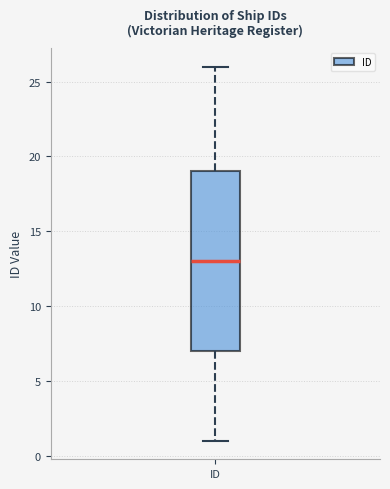

Where does the lower whisker of the box for ID end on the y-axis? The values are not printed on the chart, so give them approximately, as read against the axis.

1